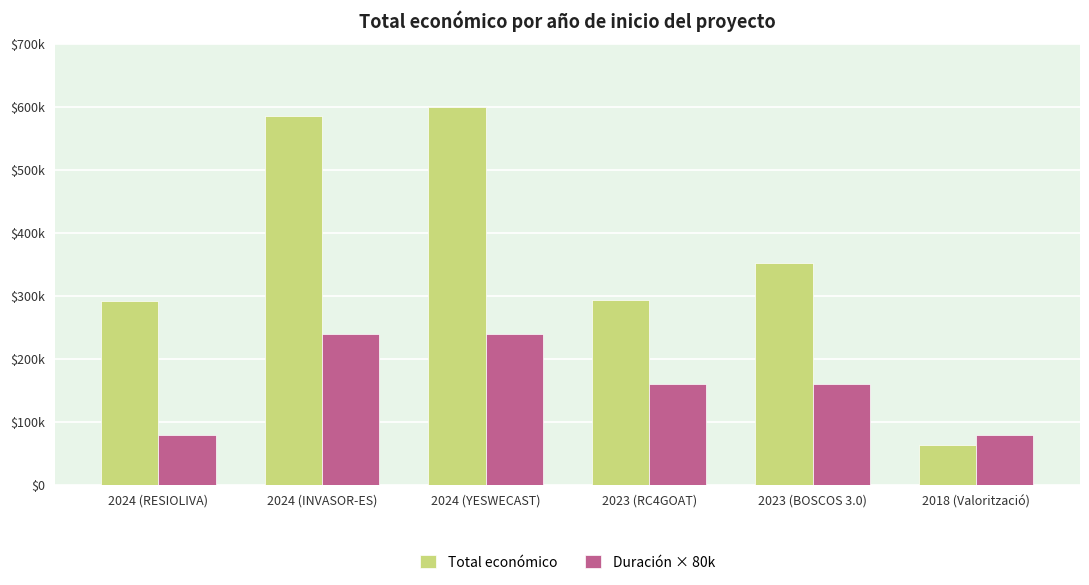

At which category is the sum across all series the highest?

2024 (YESWECAST)